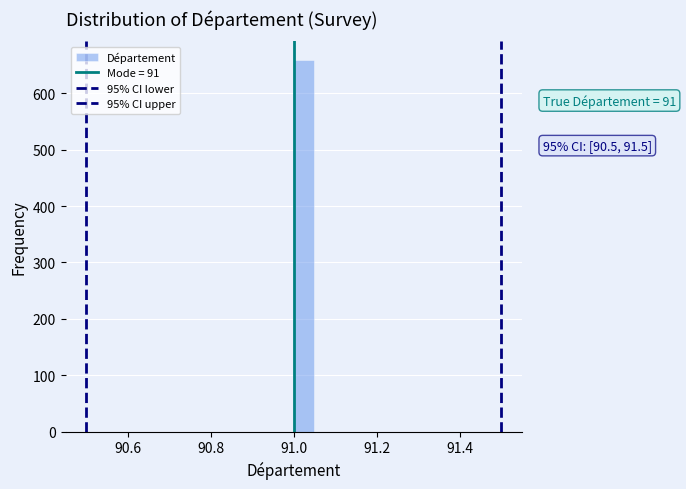

Read against the x-axis, roughly where is the centre of the tallest bar?

91.02